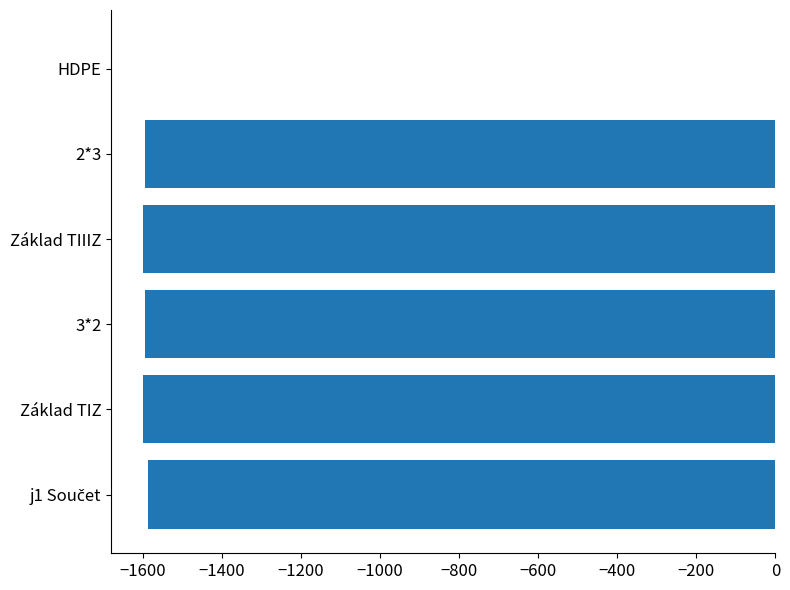

How many distinct data groups are displayed?

1